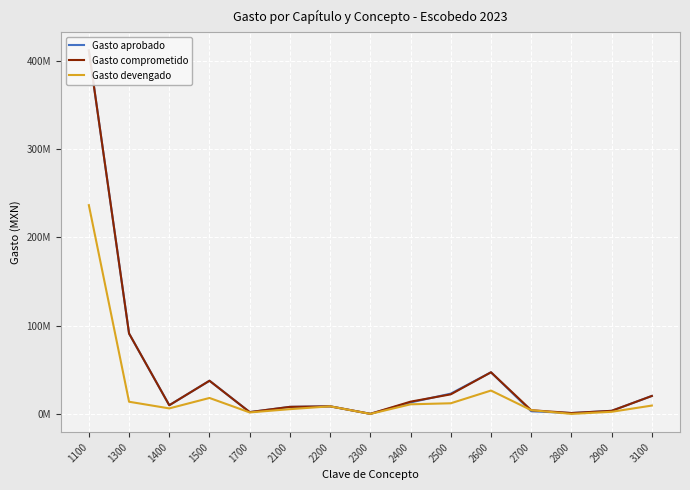

At which category does the chart reach its peak across all series?

1100